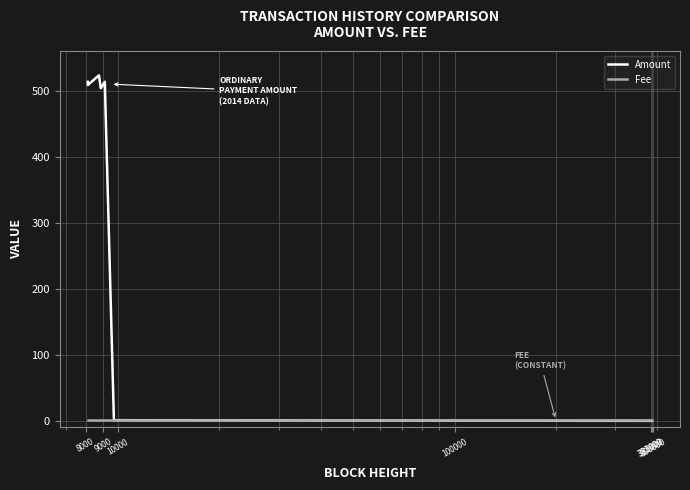

List the series in order of their overall mean, highest first.

Amount, Fee